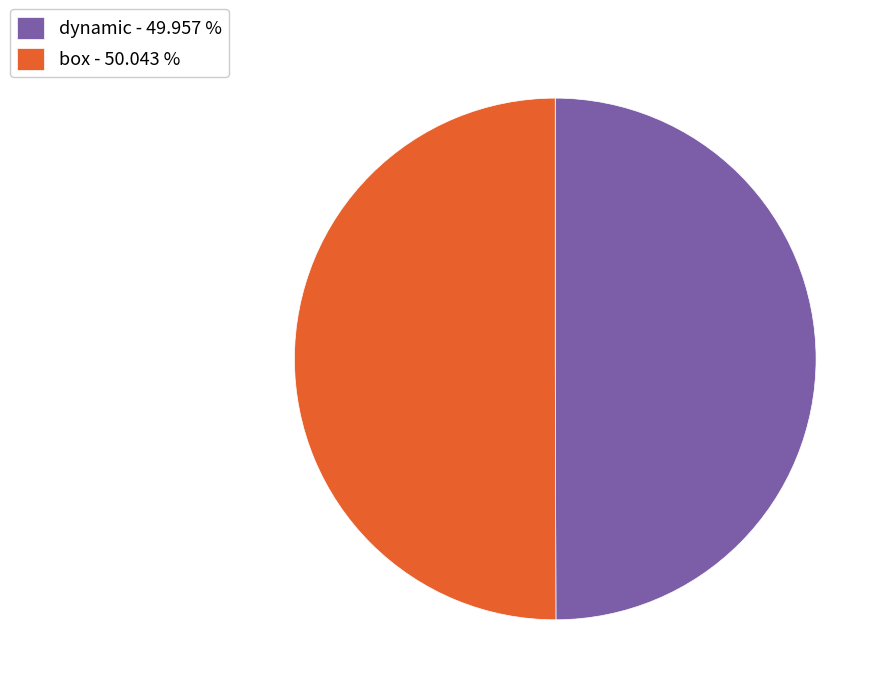

Combined, do dynamic - 49.957 % and box - 50.043 % account for over 50%?

Yes